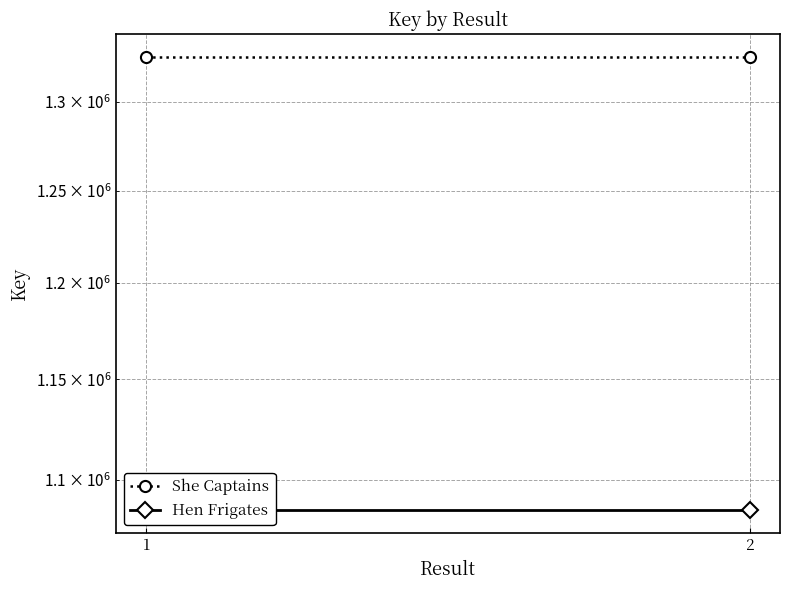

Reading right to left, extract all data points from this chart.

She Captains: 2=1326363	1=1326363
Hen Frigates: 2=1085141	1=1085141